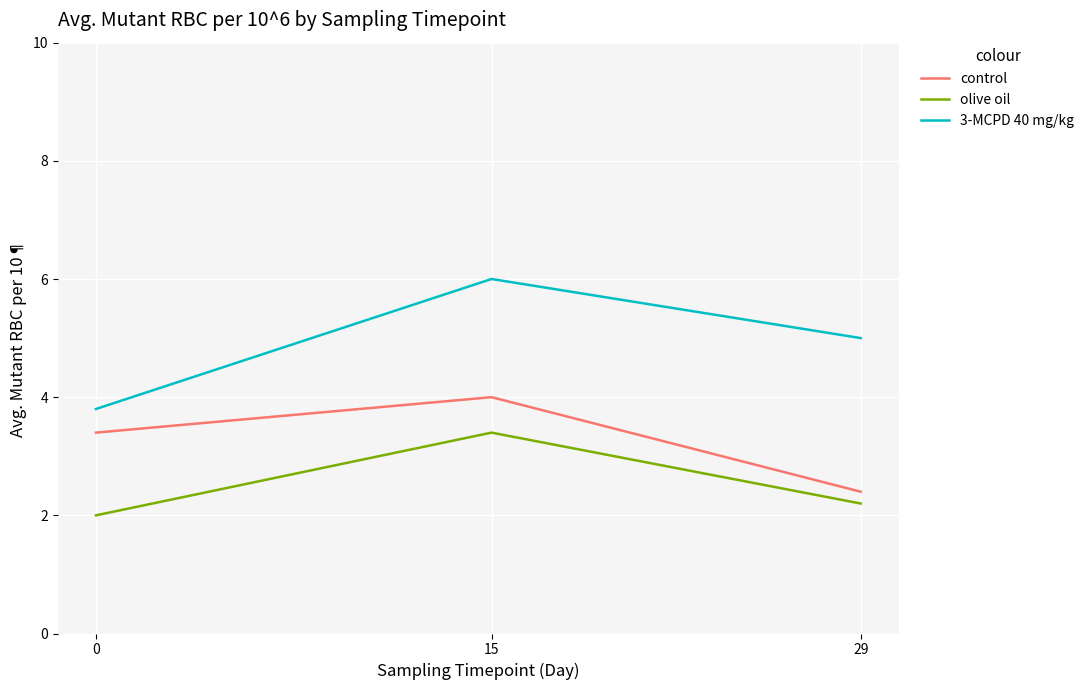

At how many categories does at least one series exceed 3?

3